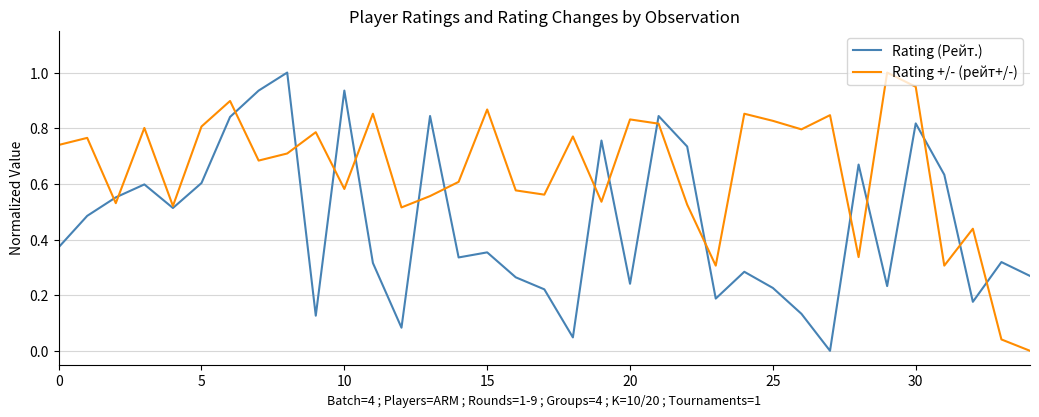

How many lines are shown in the chart?

2